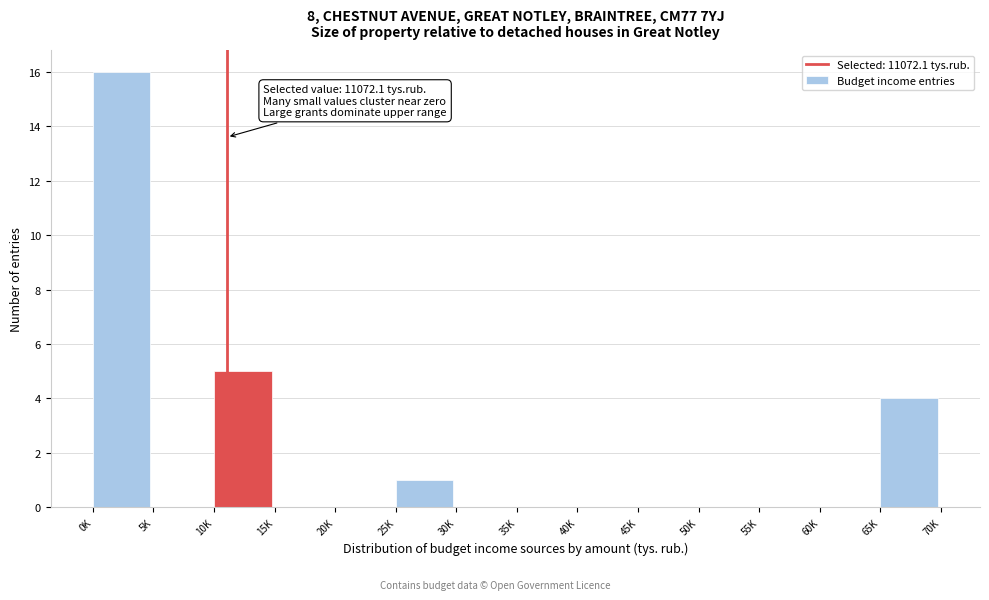

Reading left to right, list all the values displayed in this chart.

0K=16	5K=0	10K=5	15K=0	20K=0	25K=1	30K=0	35K=0	40K=0	45K=0	50K=0	55K=0	60K=0	65K=4